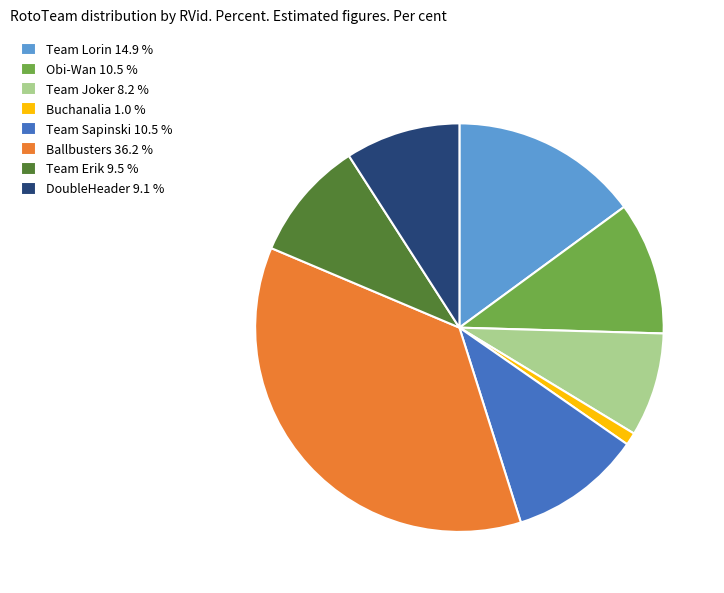

Combined, do Team Sapinski 10.5 % and DoubleHeader 9.1 % account for over 50%?

No